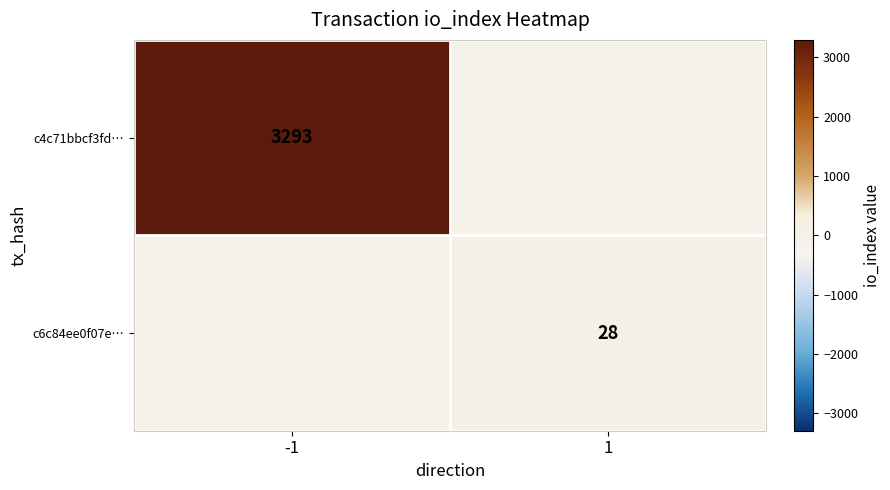

Which has a higher value, 1 or -1?

-1